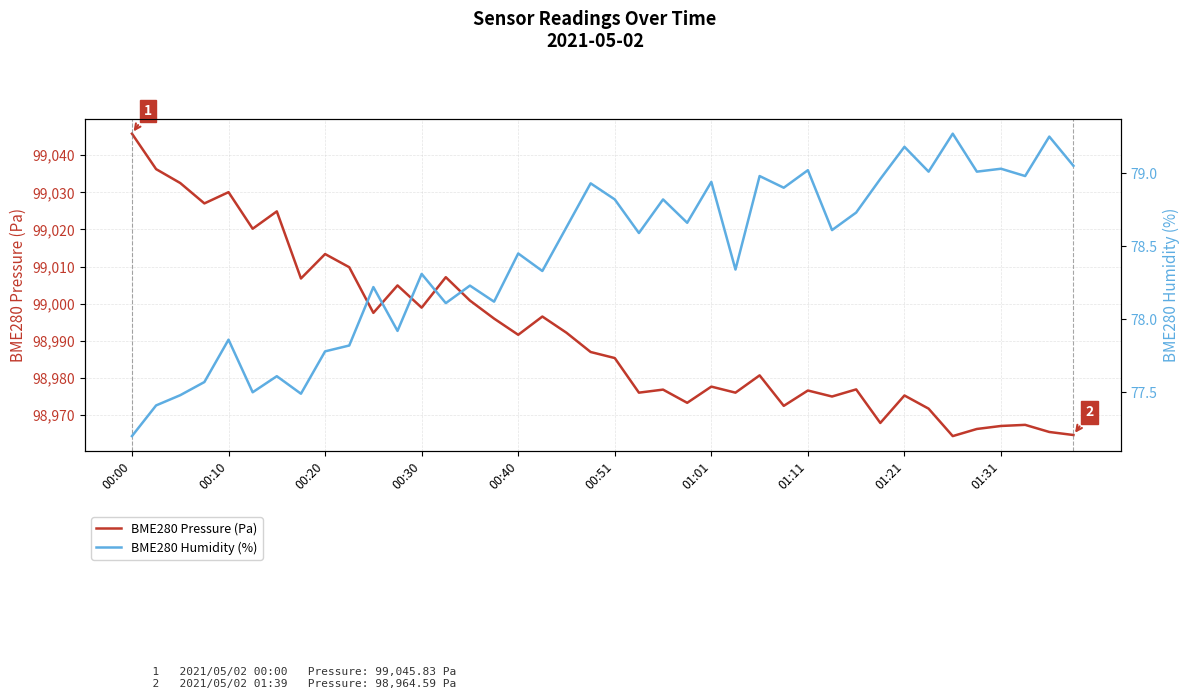

What is the maximum value for BME280 Pressure (Pa)?

99045.8